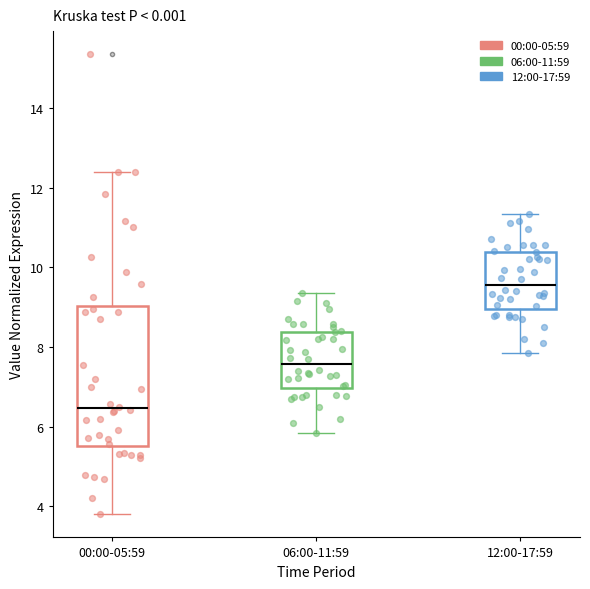

Reading left to right, transcribe this box plot: for each box, give where its median line is, the range the box spans, and where its two whiskers end, as read against the y-axis. The values are not printed on the chart, so give them approximately, as read against the axis.

00:00-05:59: median 6.4, box 5.6 to 9.0, whiskers 3.8 to 12.4
06:00-11:59: median 7.6, box 7.0 to 8.4, whiskers 5.8 to 9.4
12:00-17:59: median 9.6, box 9.0 to 10.4, whiskers 7.8 to 11.4